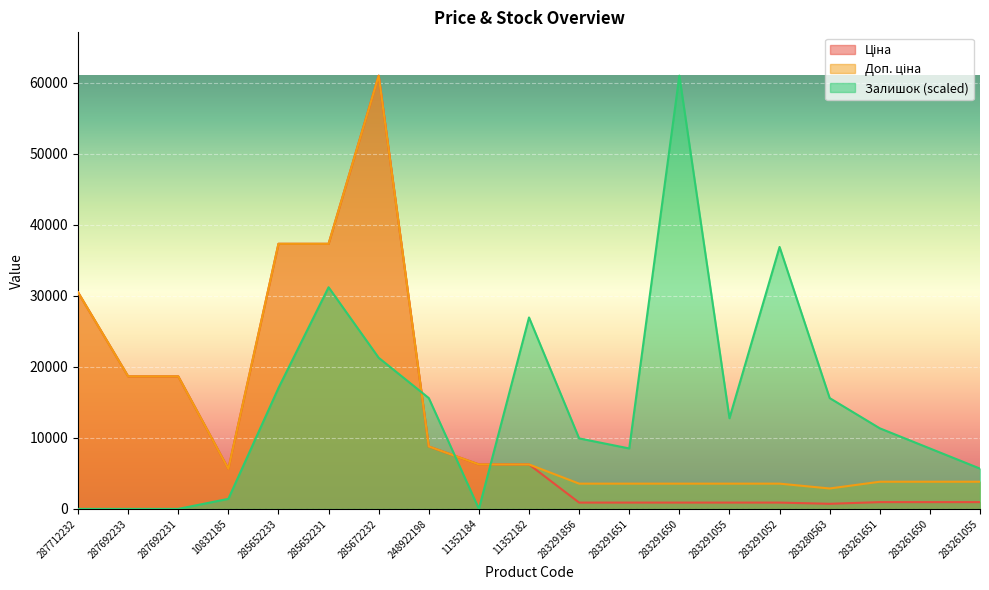

How many intersections are there between Залишок and Ціна?

3